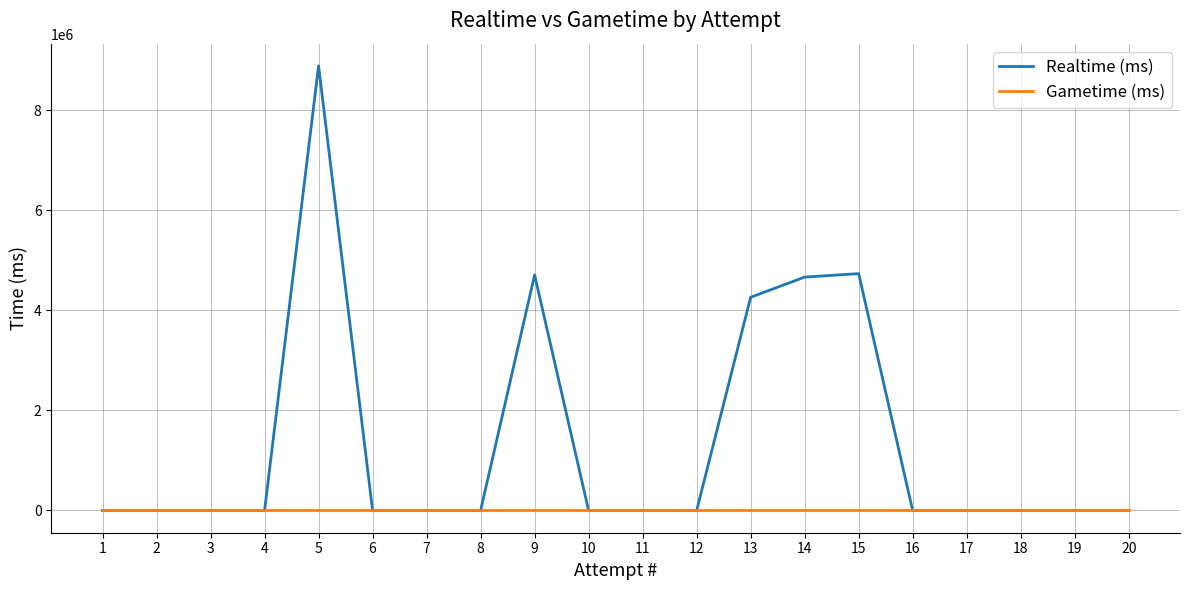

Is it true that Realtime (ms) equals 4666544 at 14?

True